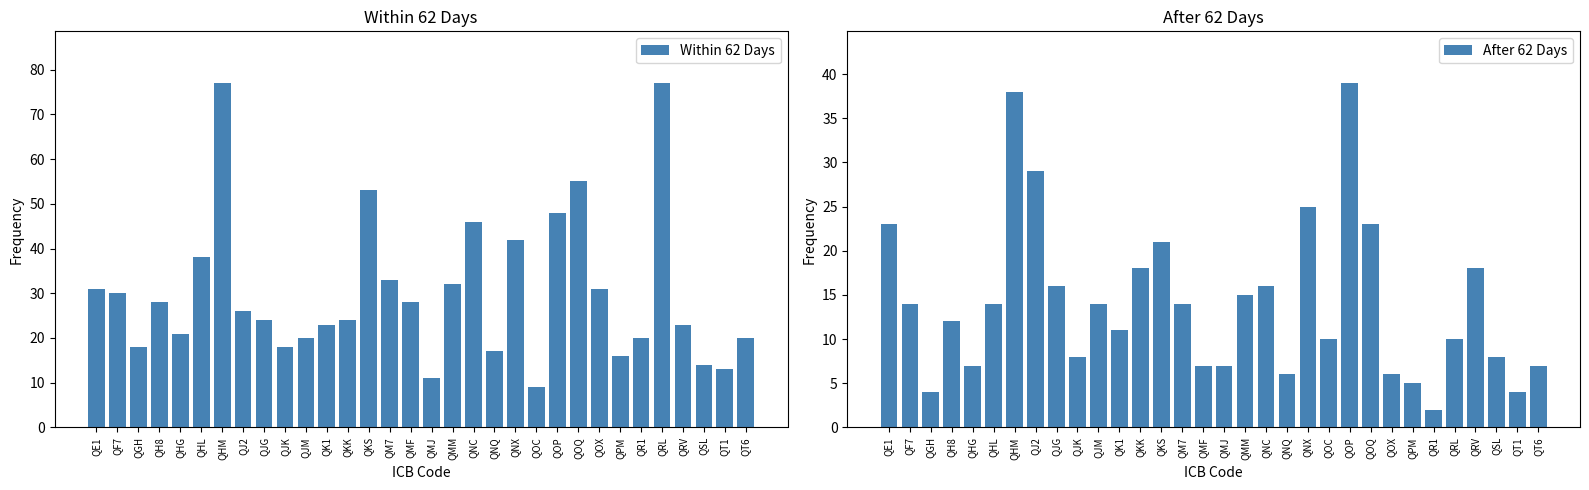

What is the total value across all series at QHM?

115